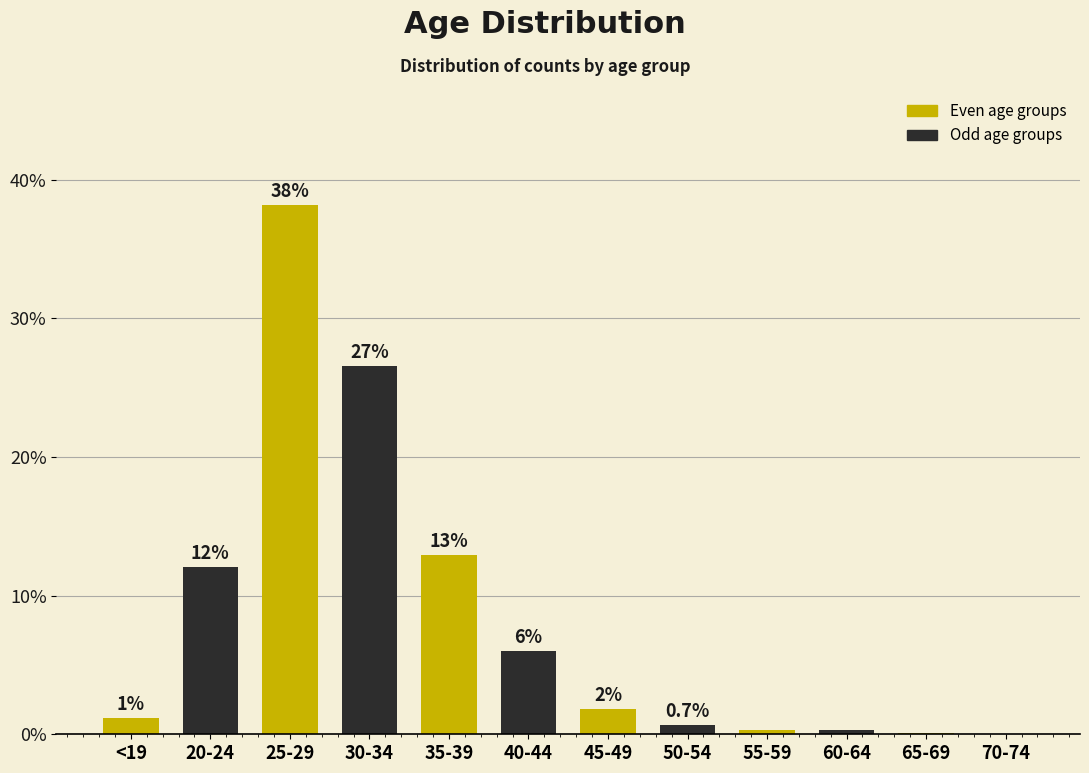

What are all the series names shown in the legend?

Even age groups, Odd age groups